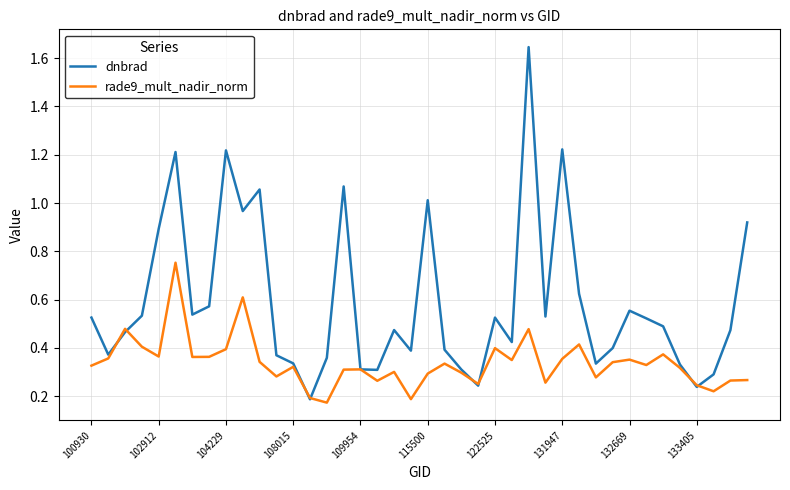

Which series has the largest range (max minus min)?

dnbrad